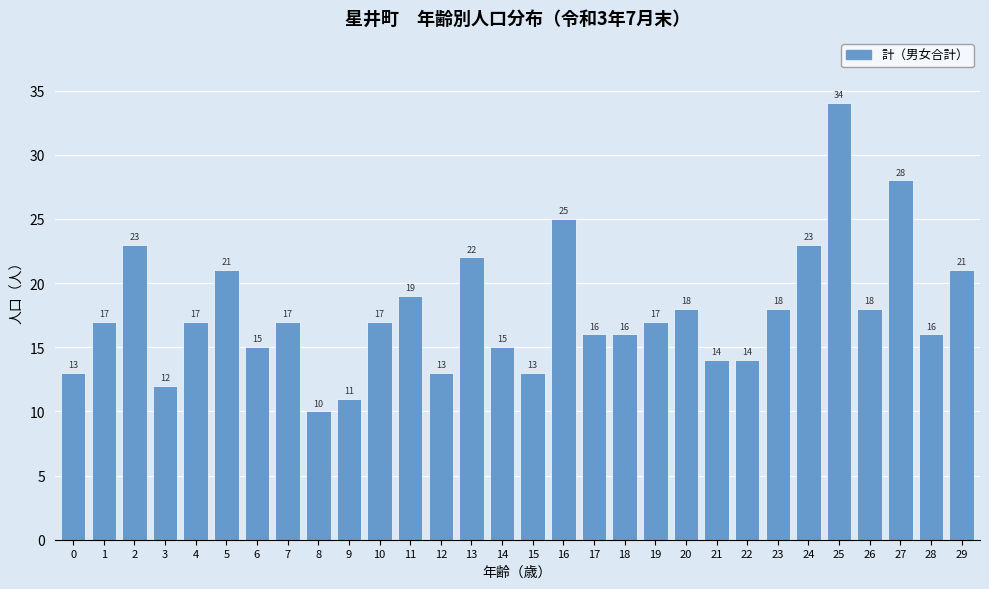

Reading left to right, what are all the values shown in this chart?

13	17	23	12	17	21	15	17	10	11	17	19	13	22	15	13	25	16	16	17	18	14	14	18	23	34	18	28	16	21